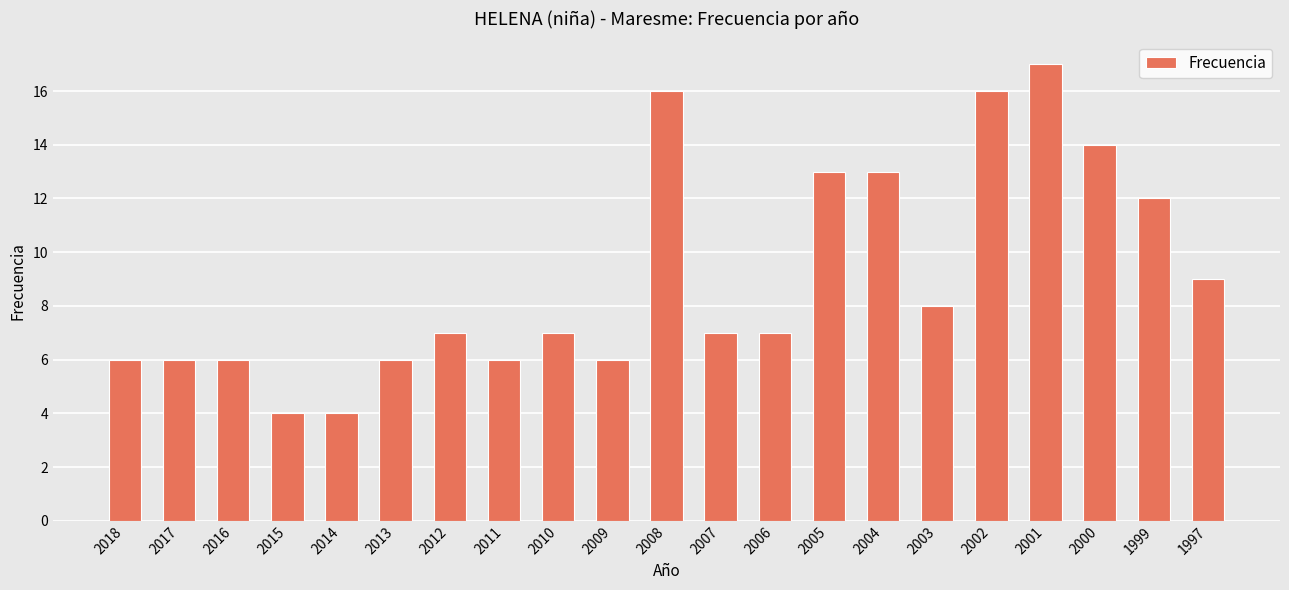

Is it true that the value at 1997 is 13?

False